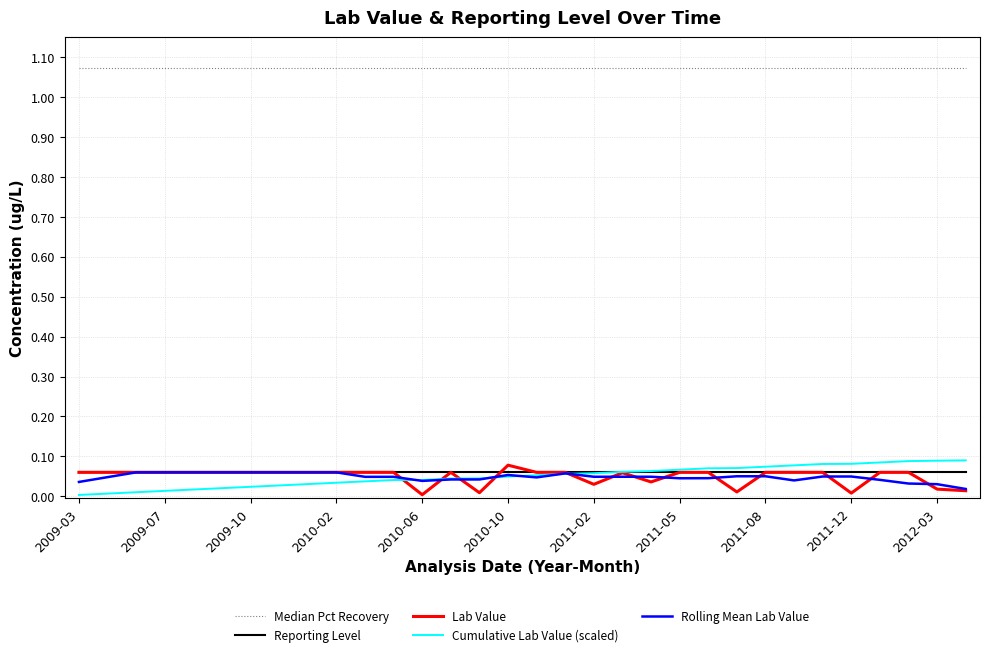

Which series has the largest total across all categories?

Median Pct Recovery